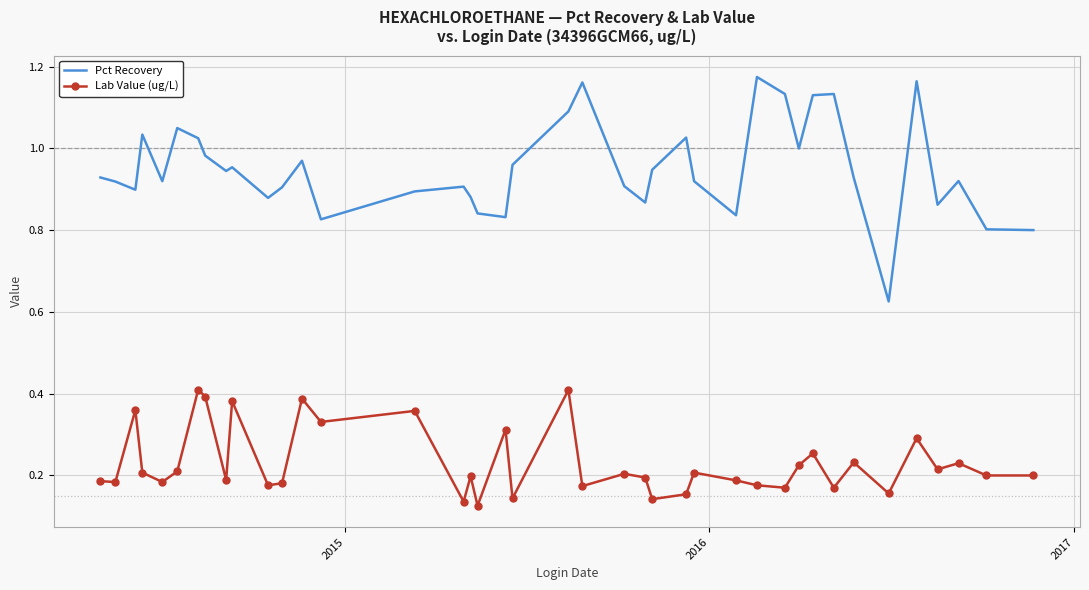

List the series in order of their overall mean, highest first.

Pct Recovery, Lab Value (ug/L)